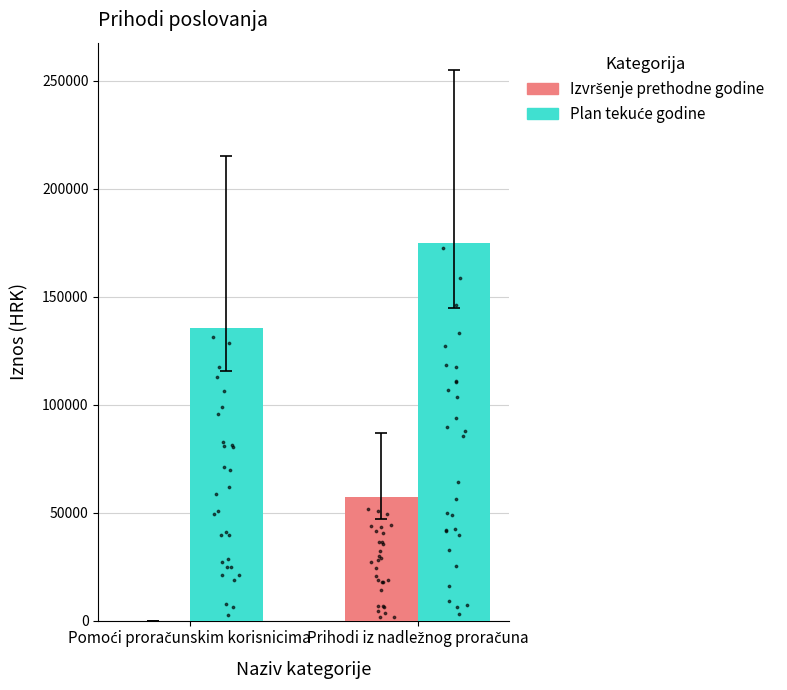

What is the total value across all series at Pomoći proračunskim korisnicima?

135375.0